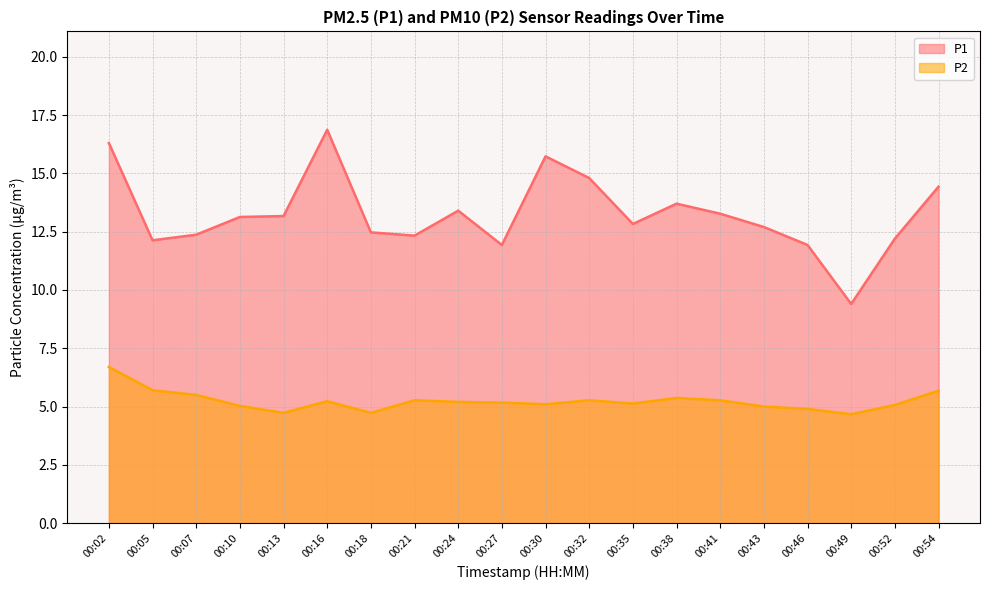

Reading left to right, what are all the values shown in this chart?

P1: 16.3	12.1	12.4	13.1	13.2	16.9	12.5	12.3	13.4	11.9	15.7	14.8	12.8	13.7	13.3	12.7	11.9	9.4	12.2	14.4
P2: 6.7	5.7	5.5	5.0	4.7	5.2	4.7	5.3	5.2	5.2	5.1	5.3	5.1	5.4	5.3	5.0	4.9	4.7	5.1	5.7